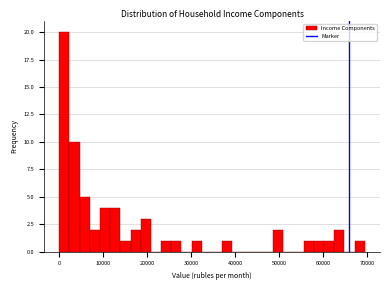

Around what value on the x-axis is the tallest bar? Give the approximate position of its centre, as read against the axis.

1000